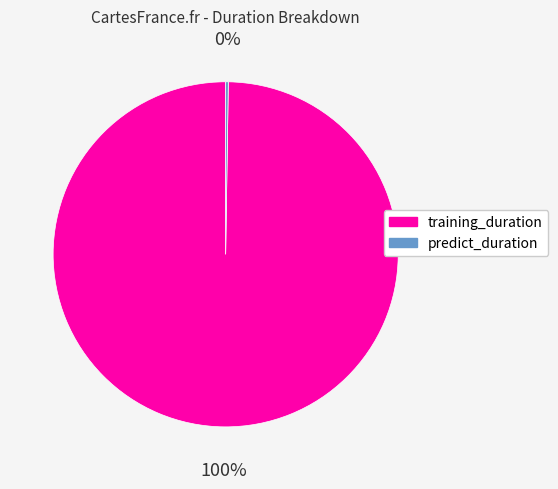

To the nearest percent, what is the difference between the largest and smallest slice percentages?

100%